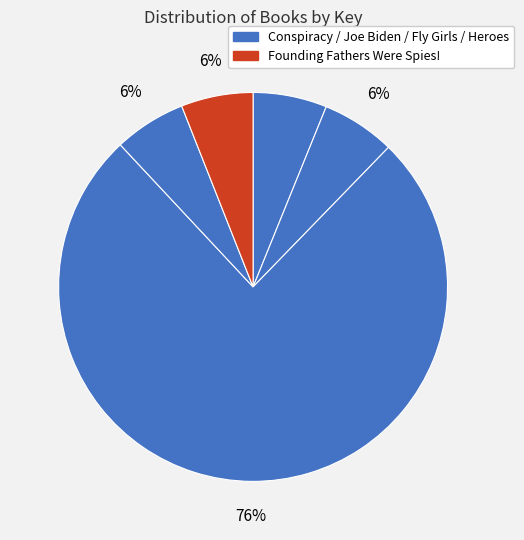

Count the number of slices in the pie.

5